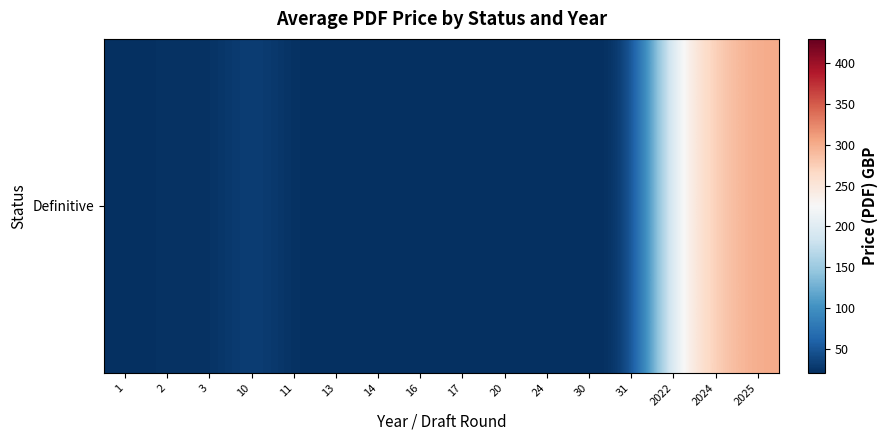

List the labels in order of value, smallest first.

1, 3, 11, 13, 14, 16, 17, 20, 24, 30, 31, 2, 10, 2022, 2024, 2025